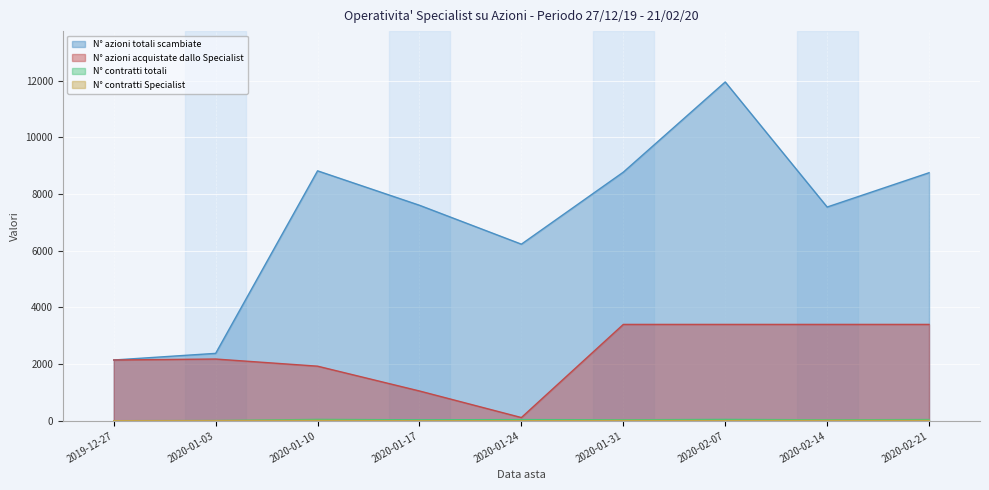

Does the chart display data point markers on the line(s)?

No